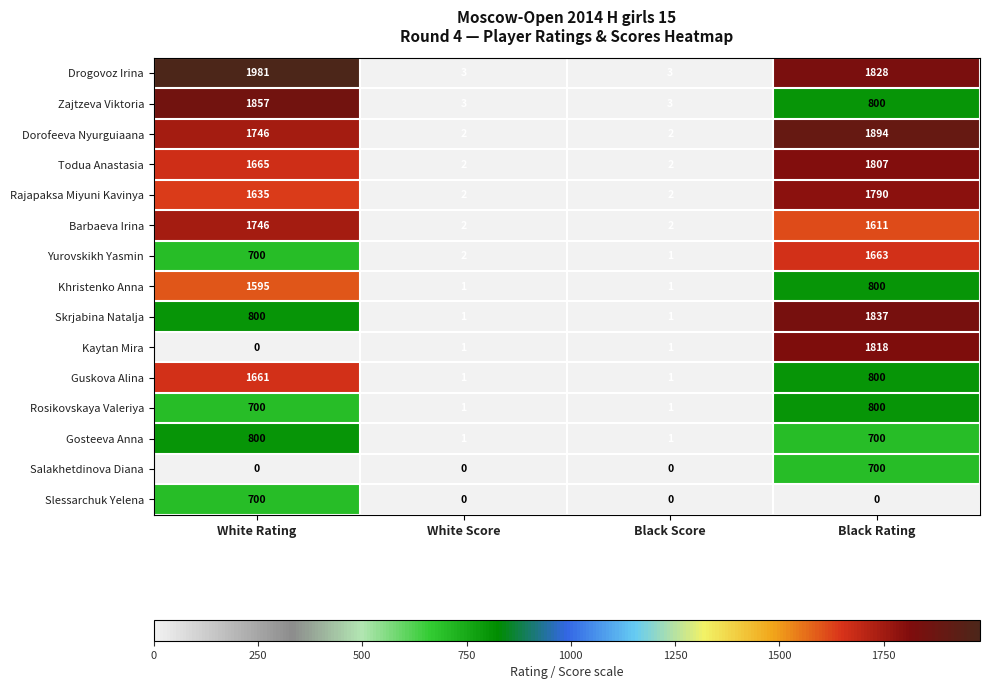

Is the value of Rosikovskaya Valeriya at Black Score greater than the value of Drogovoz Irina at Black Rating?

No